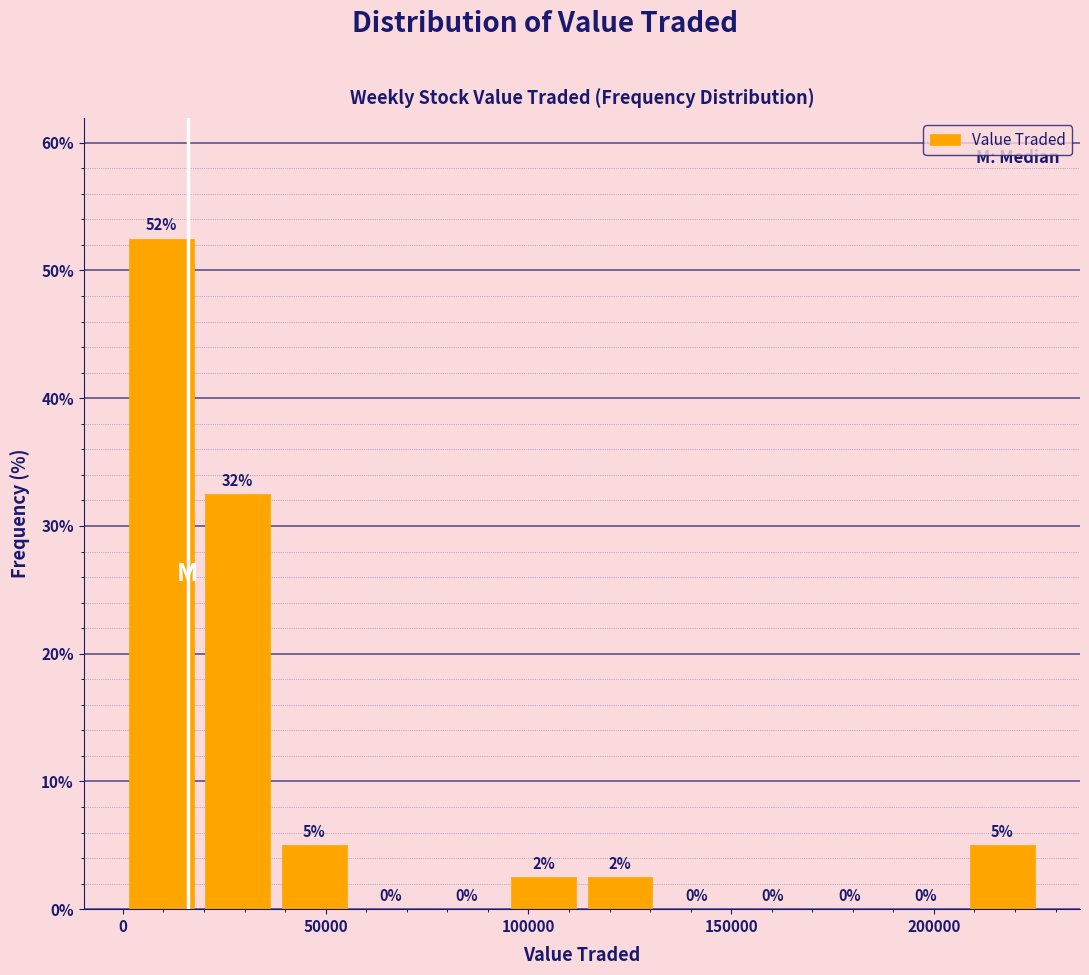

Read against the x-axis, roughly where is the centre of the tallest bar?

10000